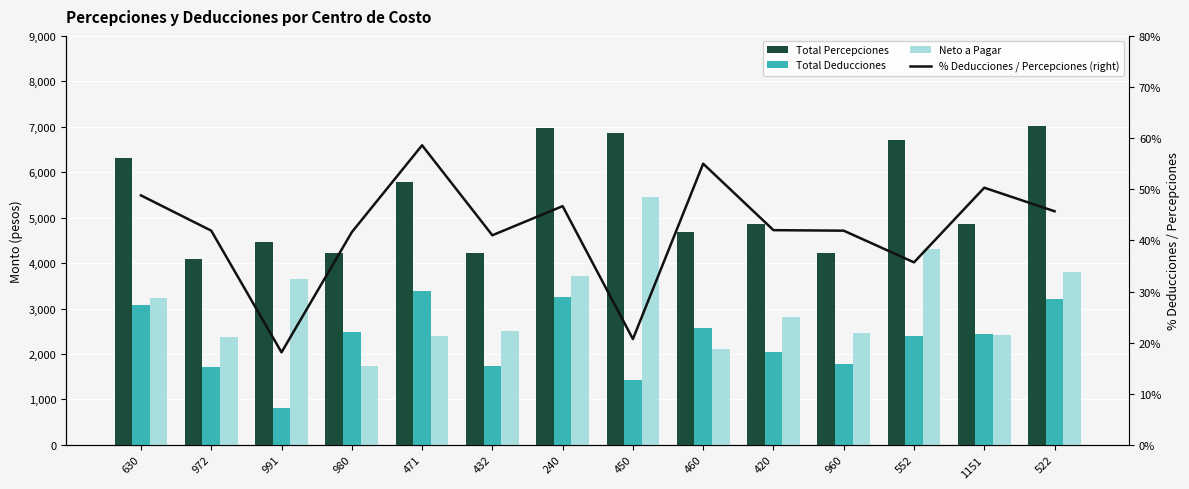

How many values in the Total Deducciones series exceed 2444?

7